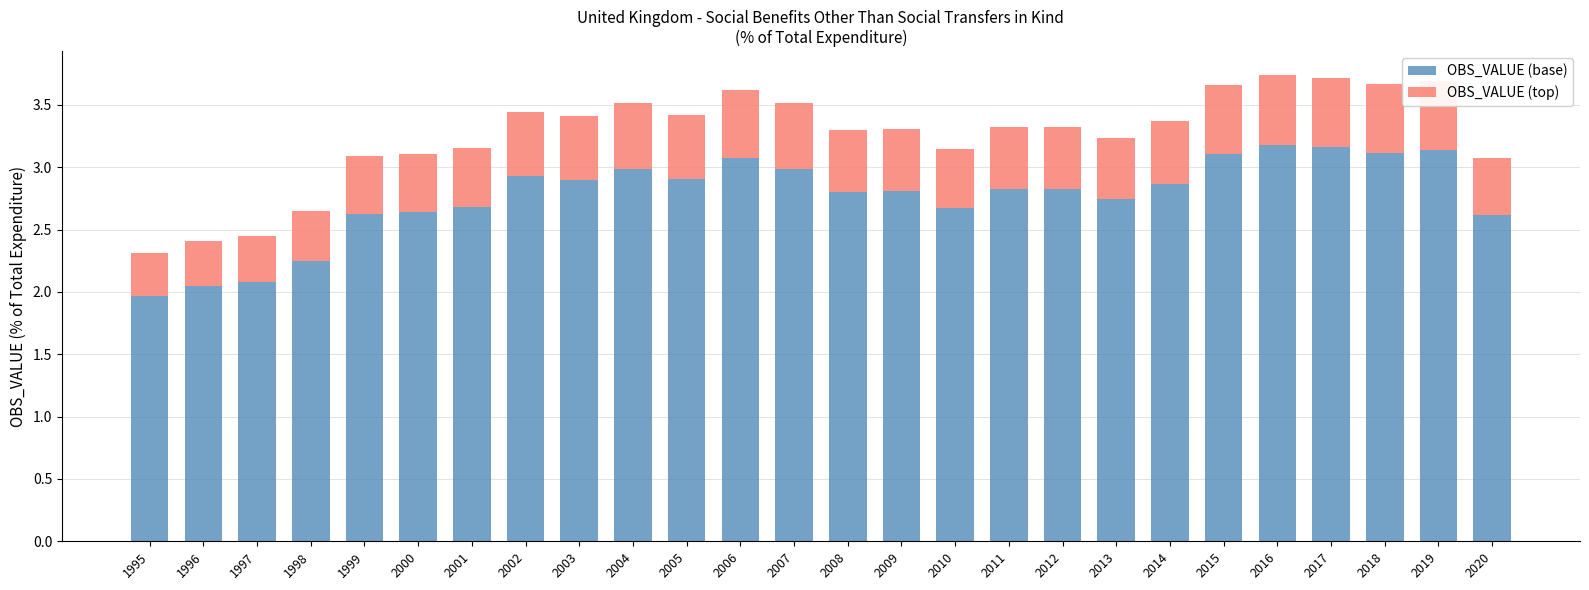

Is it true that OBS_VALUE (base) equals 3.2 at 2017?

True